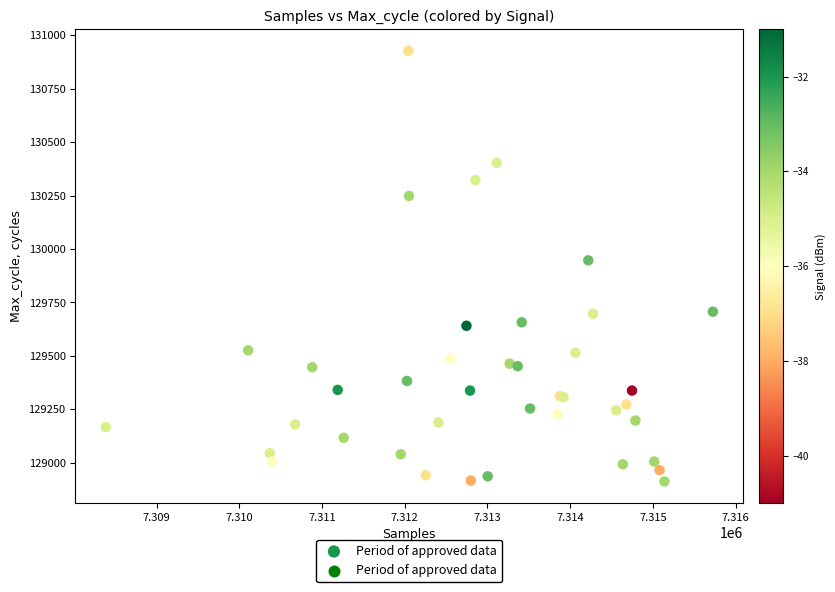

What Y value in the scatter plot is closest to 129920?

129947